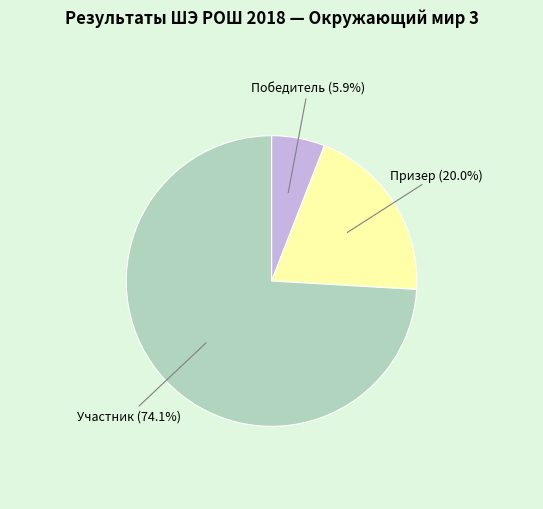

Count the number of slices in the pie.

3